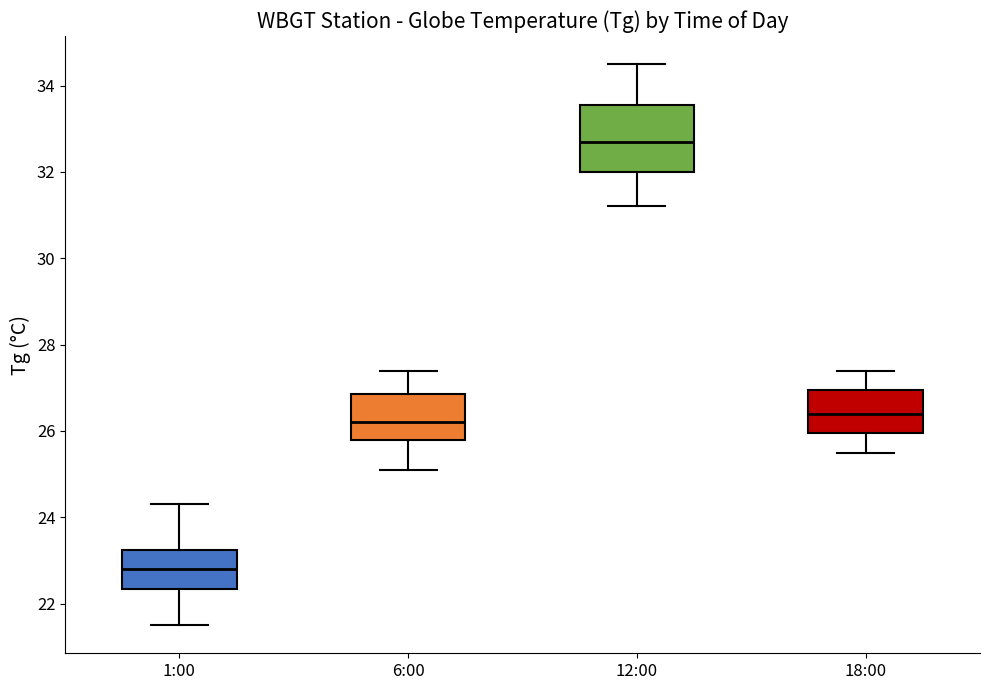

Reading left to right, read every box against the y-axis: the position of its median line, the range the box covers, and the ends of its whiskers. The values are not printed on the chart, so give them approximately, as read against the axis.

1:00: median 22.8, box 22.4 to 23.2, whiskers 21.6 to 24.4
6:00: median 26.2, box 25.8 to 26.8, whiskers 25.2 to 27.4
12:00: median 32.8, box 32.0 to 33.6, whiskers 31.2 to 34.6
18:00: median 26.4, box 26.0 to 27.0, whiskers 25.6 to 27.4